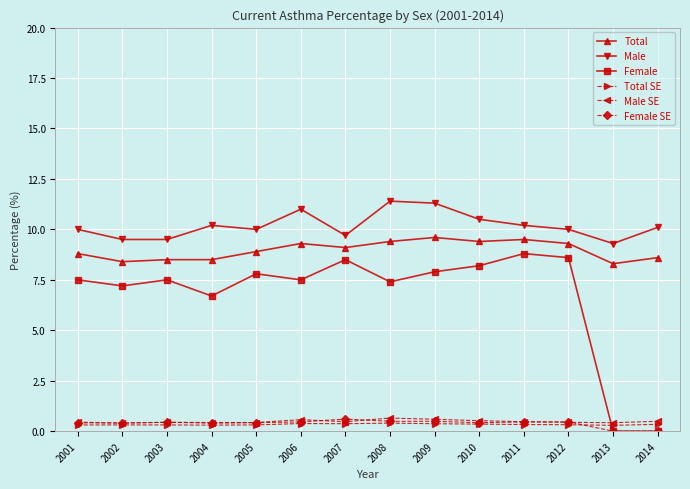

Where does the Total series first go above 9?

2006